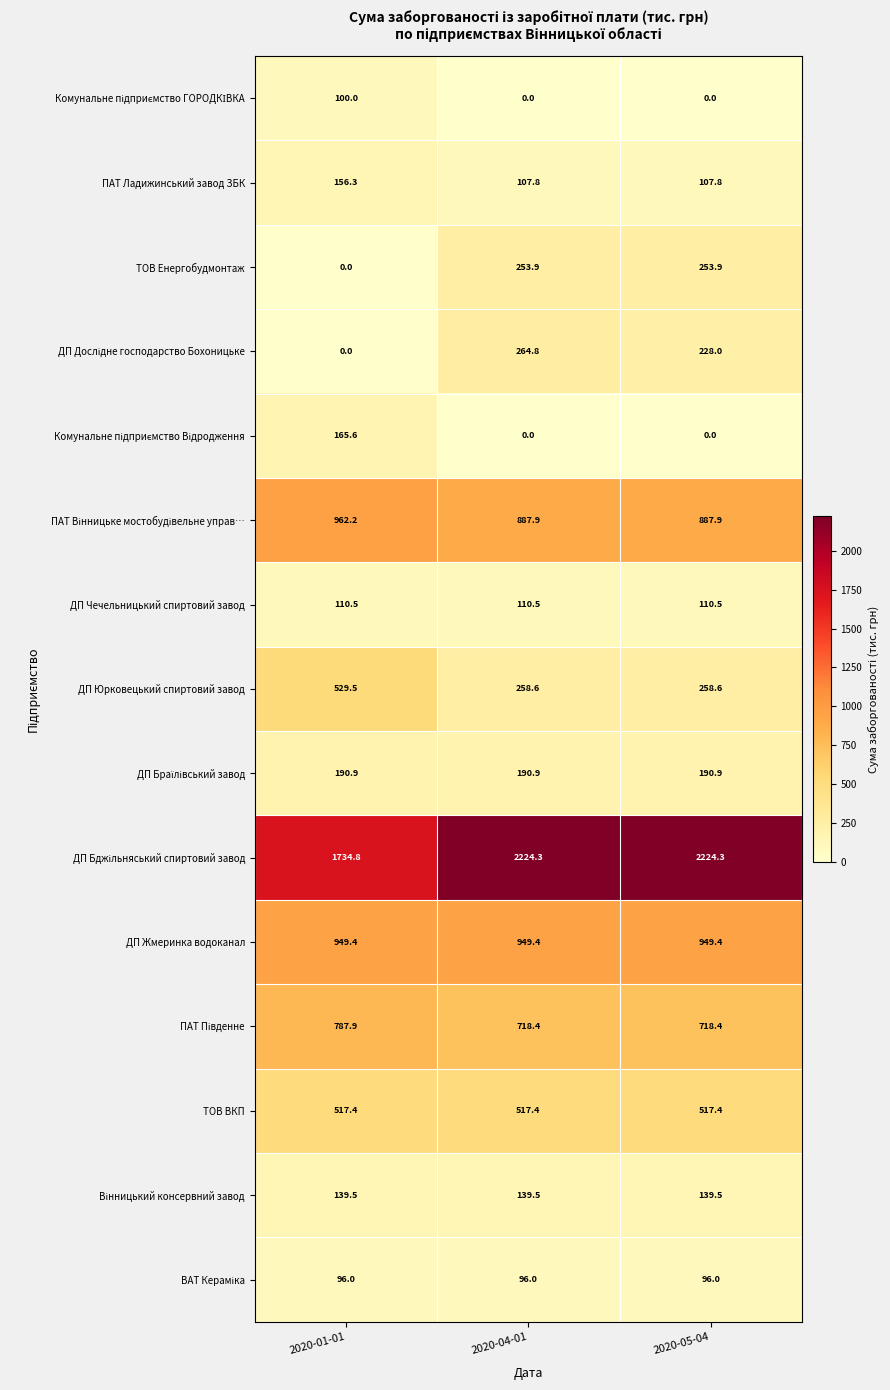

What is the greatest value displayed?

2224.3